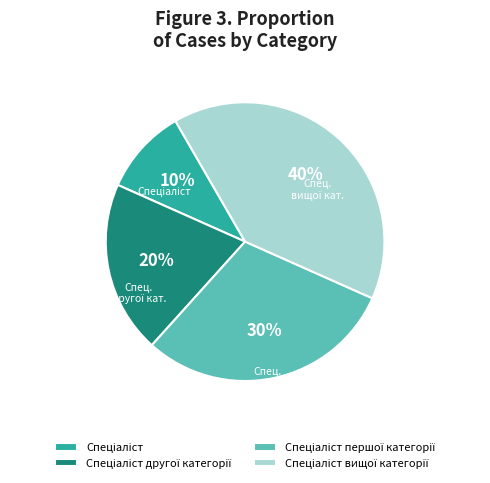

Is there any slice that represents more than half of the pie?

No